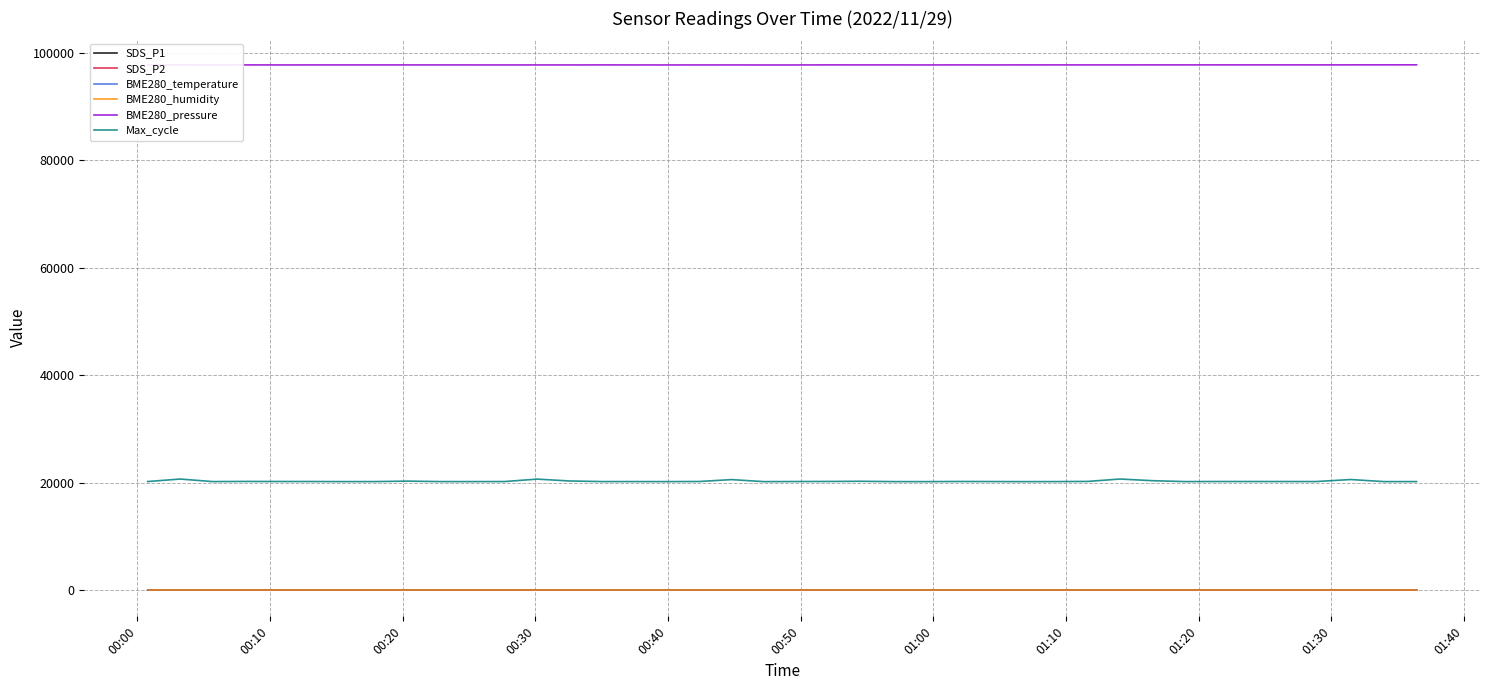

True or false: BME280_humidity and BME280_pressure intersect in this chart.

False